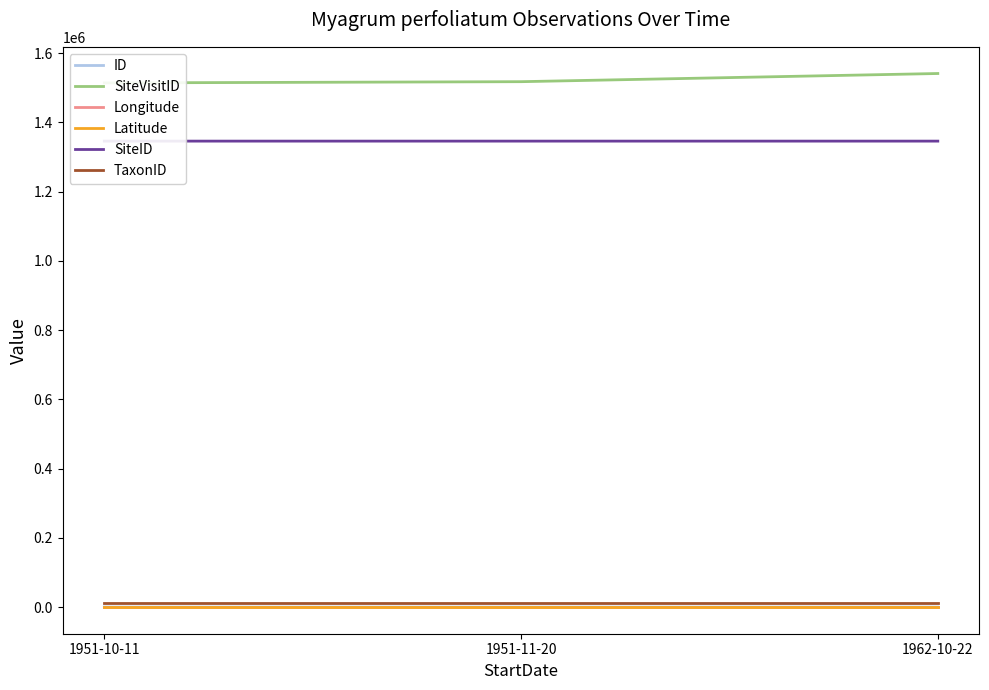

Where does the ID series first go above 1?

1962-10-22